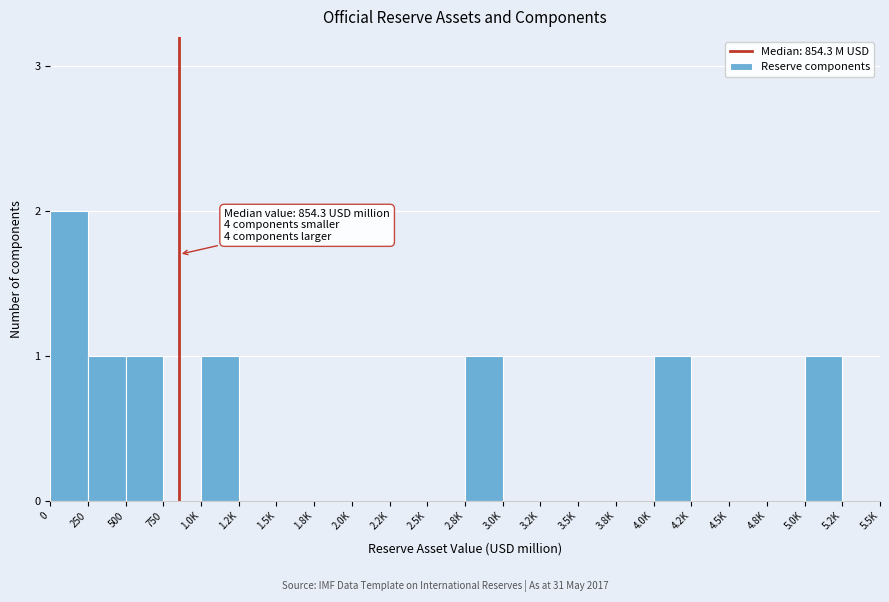

What is the sum of all values?

8